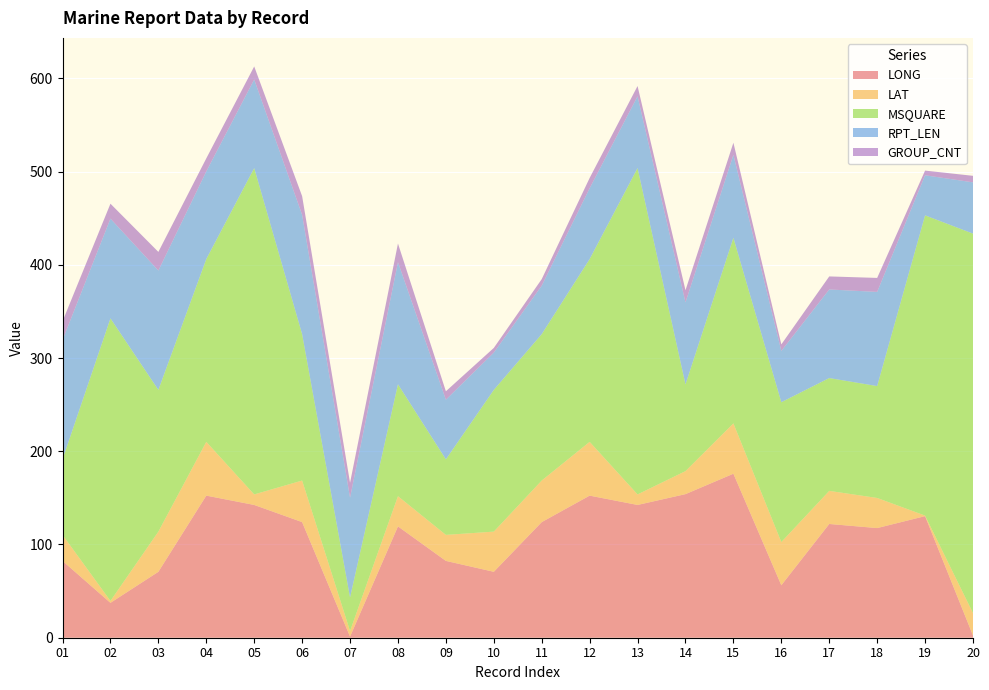

Reading right to left, list all the values displayed in this chart.

LONG: 2.4	130.4	117.6	122.0	56.3	175.9	154.0	142.4	152.4	124.0	70.7	82.4	119.4	1.2	124.0	142.4	152.4	70.7	37.4	82.4
LAT: 24.0	0.6	32.3	35.5	46.3	54.0	24.7	11.3	57.7	44.6	43.1	27.9	32.4	6.0	44.6	11.3	57.7	43.1	2.1	27.9
MSQUARE: 407.0	322.0	120.0	121.0	150.0	199.0	93.0	350.0	196.0	157.0	152.0	81.0	120.0	36.0	157.0	350.0	196.0	152.0	303.0	81.0
RPT_LEN: 55.0	43.0	101.0	95.0	55.0	89.0	88.0	77.0	76.0	52.0	40.0	64.0	131.0	107.0	128.0	95.0	94.0	128.0	107.0	128.0
GROUP_CNT: 7.0	5.0	15.0	14.0	7.0	13.0	13.0	11.0	11.0	7.0	5.0	9.0	20.0	16.0	20.0	14.0	14.0	20.0	16.0	20.0